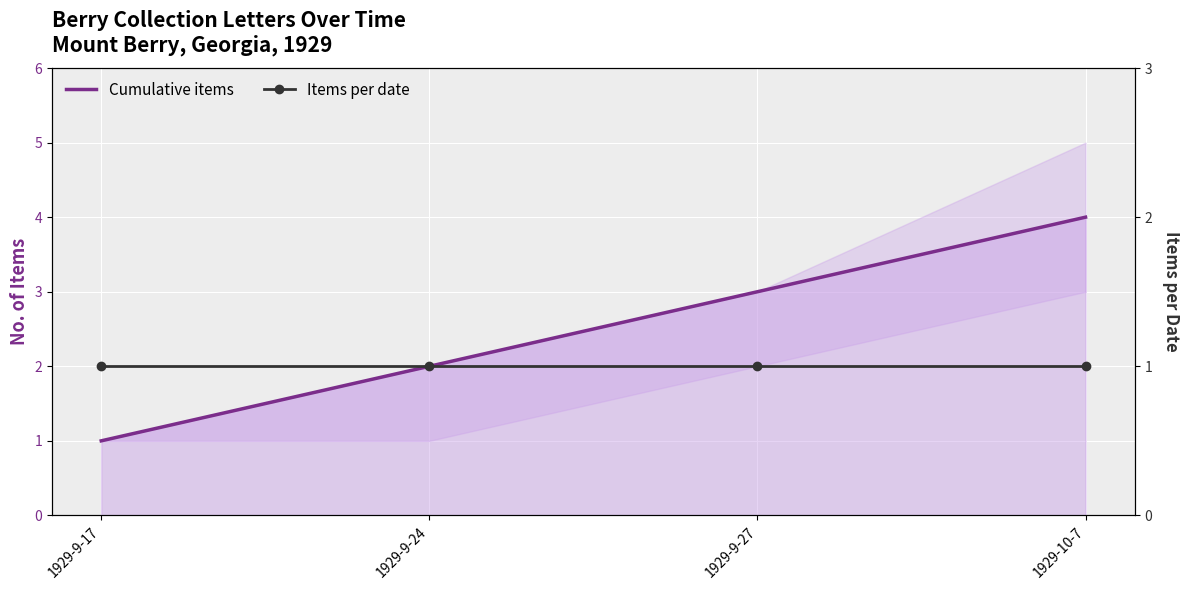

Where does the Cumulative items series first go above 3?

1929-10-7